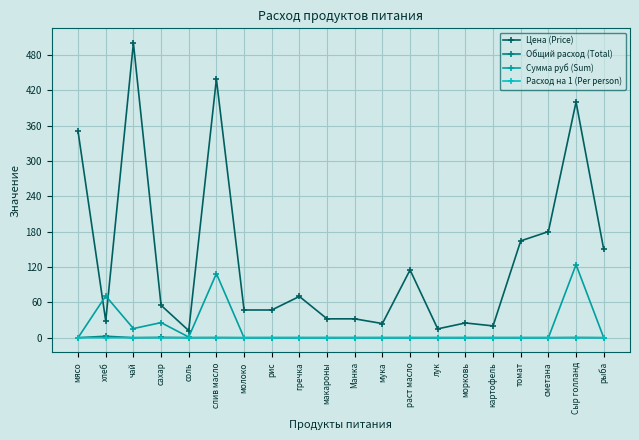

How many data points in Сумма руб (Sum) are above 0?

6